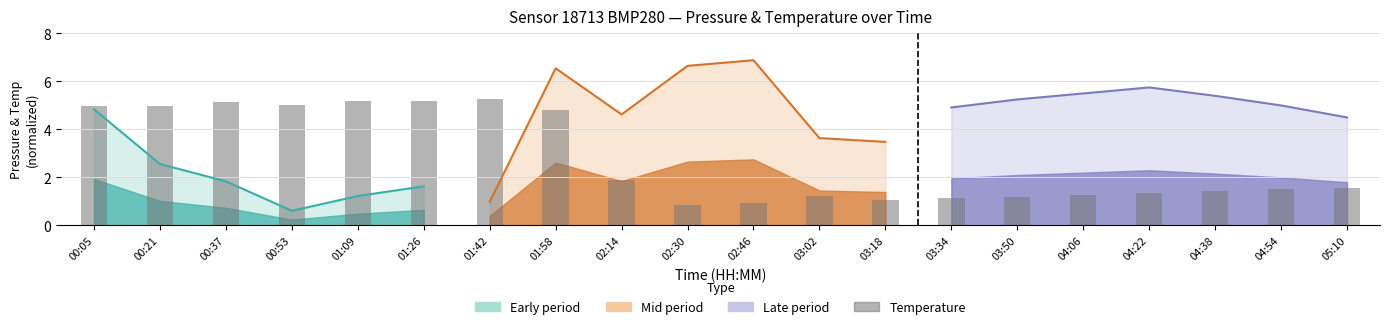

At which label does the data first exceed 1?

00:05